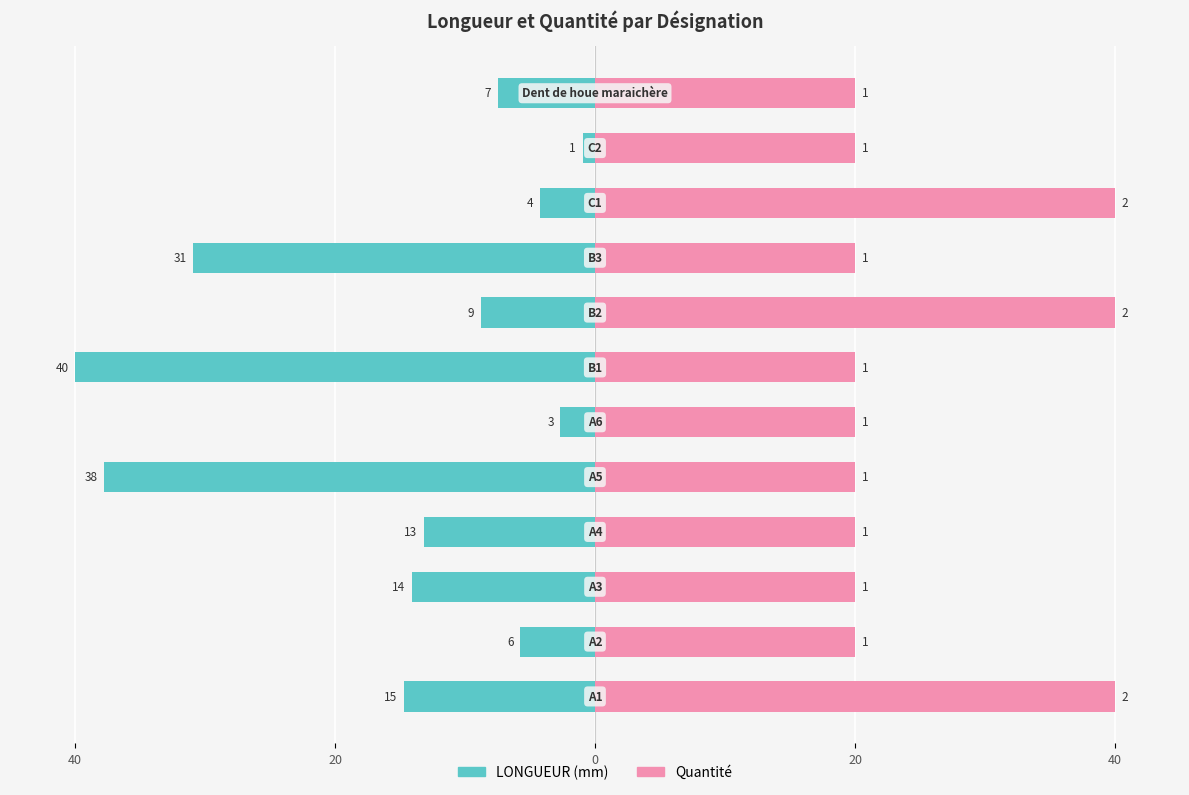

What is the sum of the Quantité values at 6 and 8?

40.0